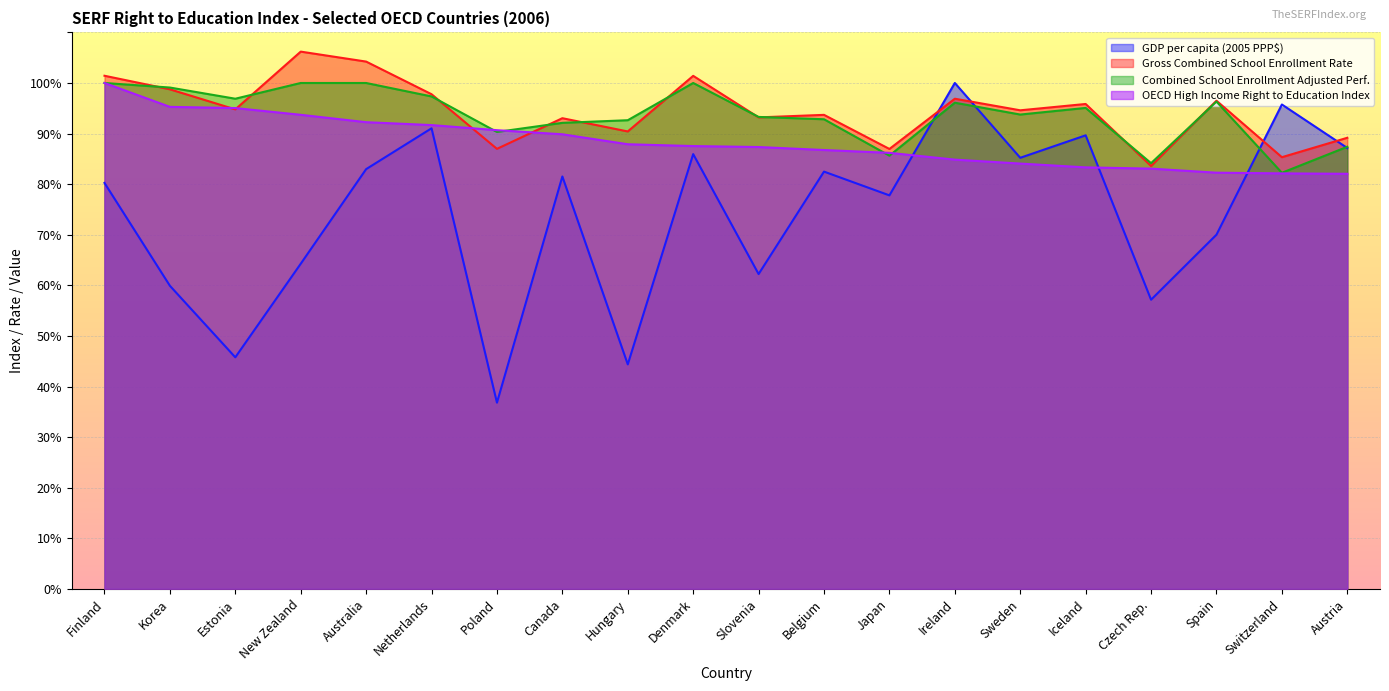

Which series has the widest spread of values?

GDP per capita (2005 PPP$)